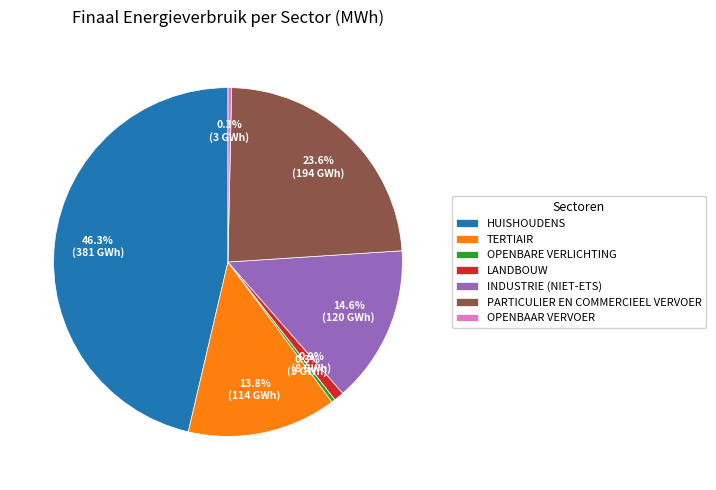

Combined, do OPENBARE VERLICHTING and OPENBAAR VERVOER account for over 50%?

No